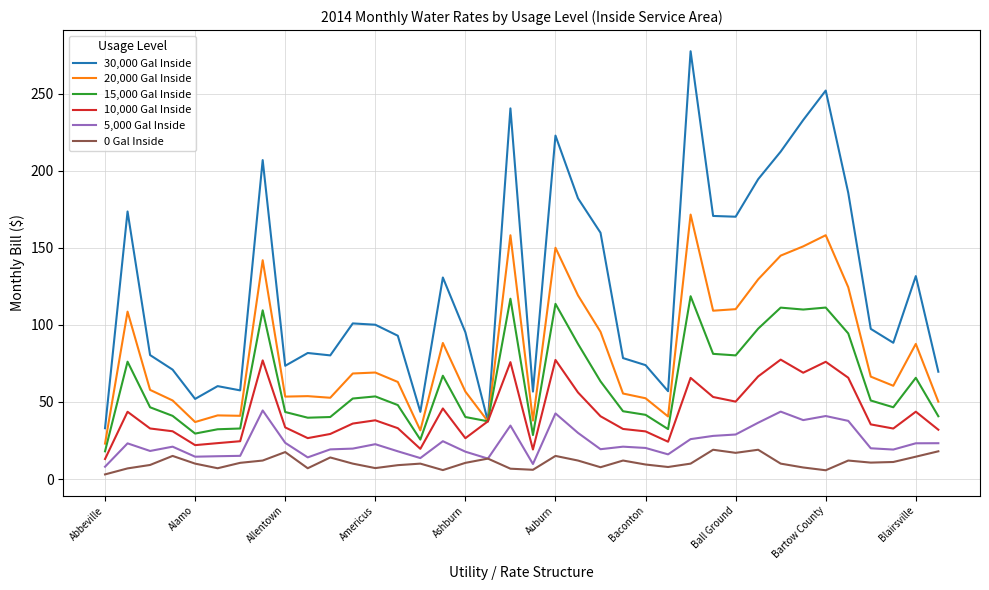

What are all the series names shown in the legend?

30,000 Gal Inside, 20,000 Gal Inside, 15,000 Gal Inside, 10,000 Gal Inside, 5,000 Gal Inside, 0 Gal Inside